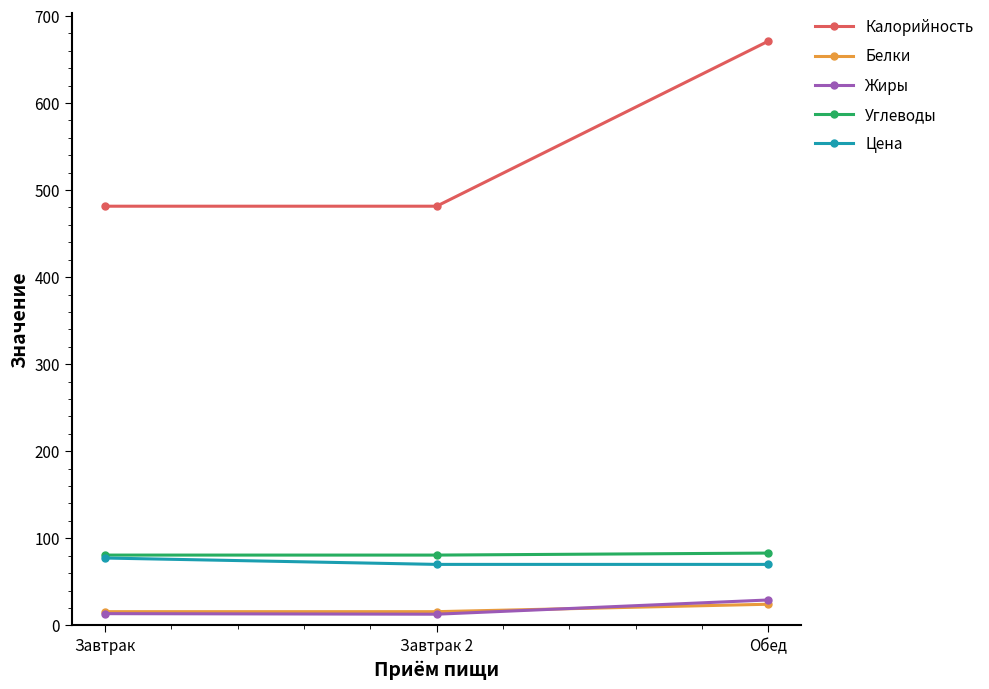

Does the chart have visible grid lines?

No